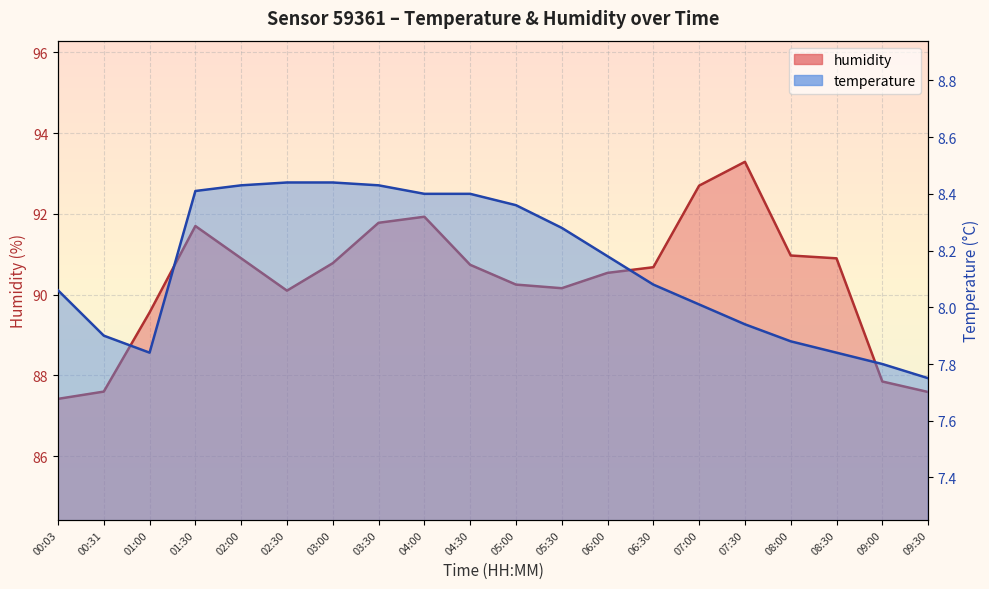

Where is the first local maximum for humidity?

01:30